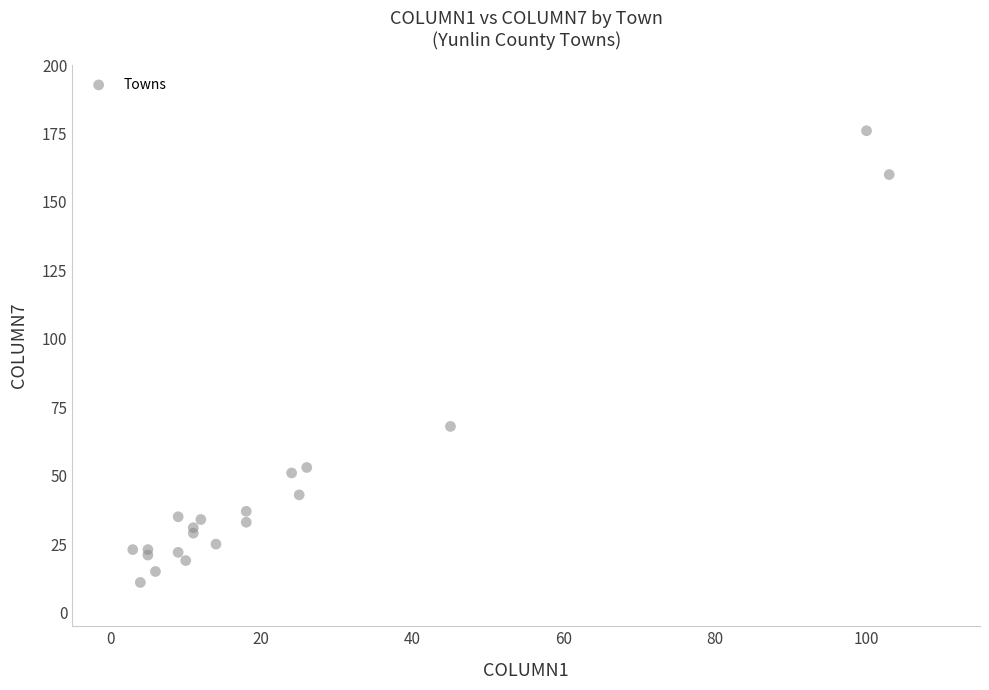

What Y value in the scatter plot is closest to 93?

68